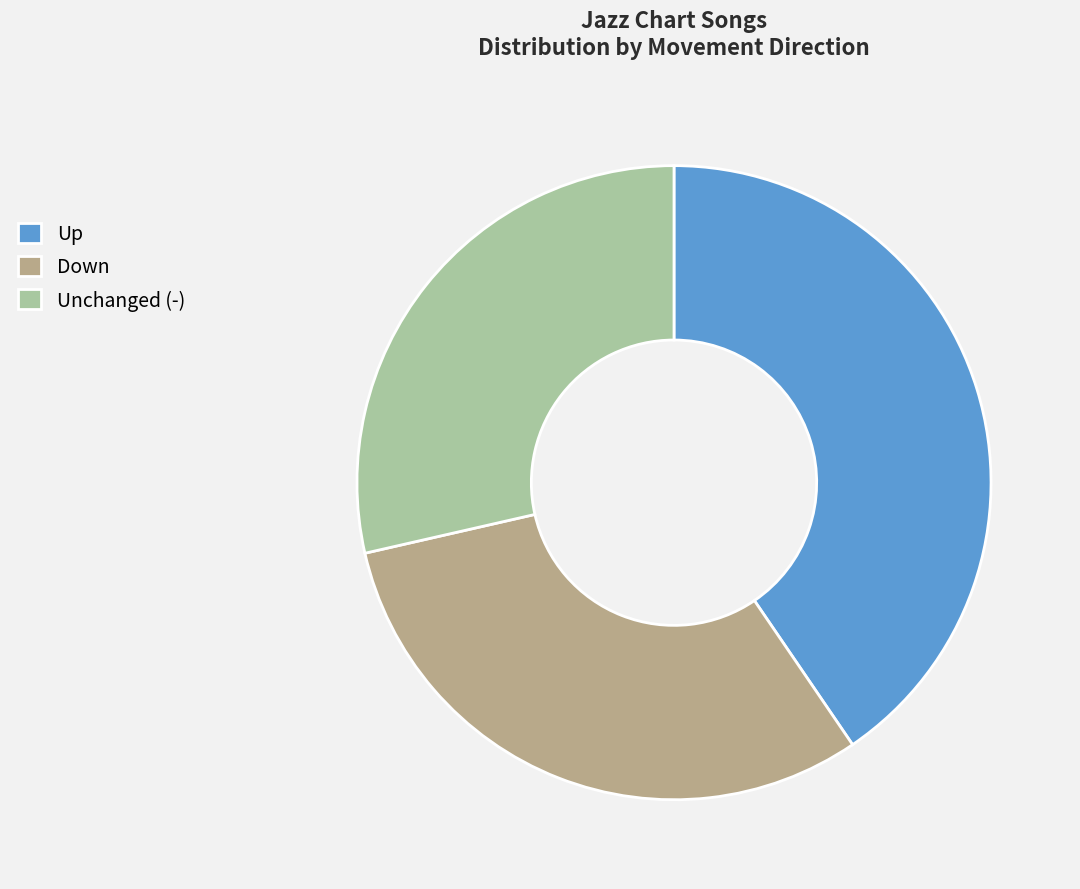

What is the smallest slice in the pie chart?

Unchanged (-)